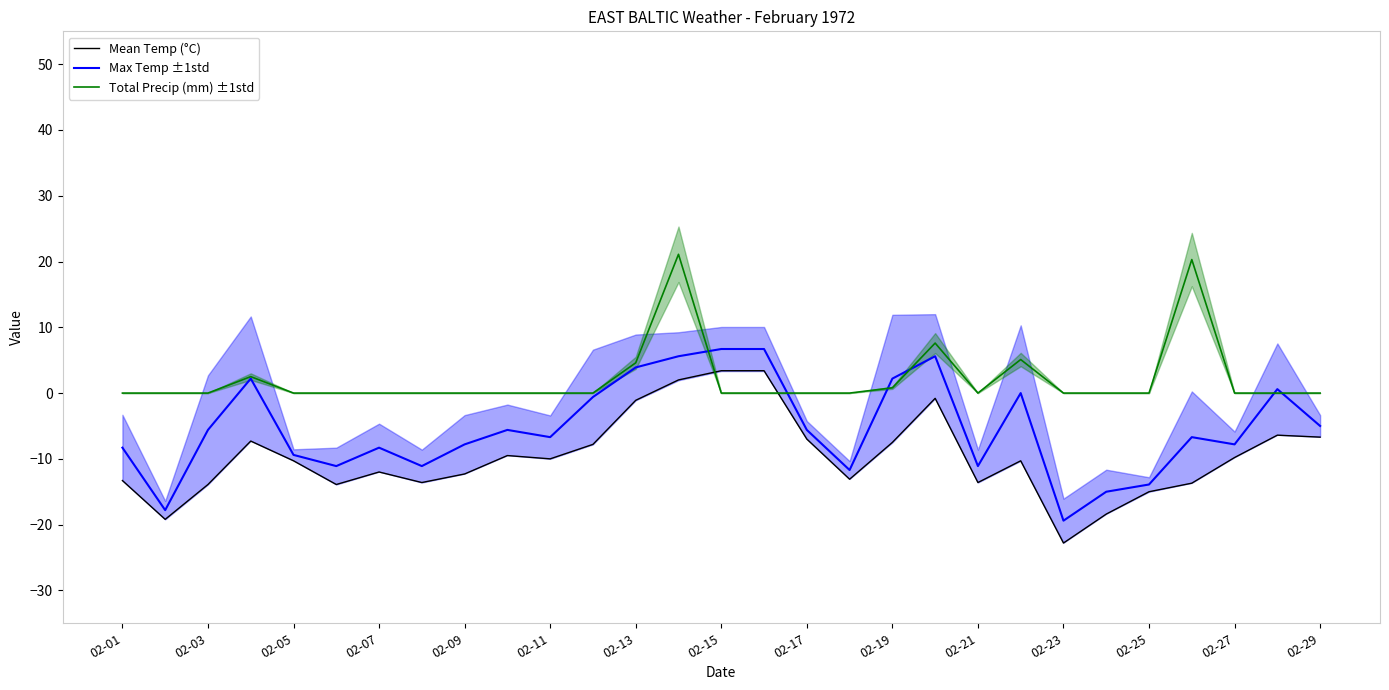

The Mean Temp (°C) series shows -7.0 at 02-03. True or false?

False